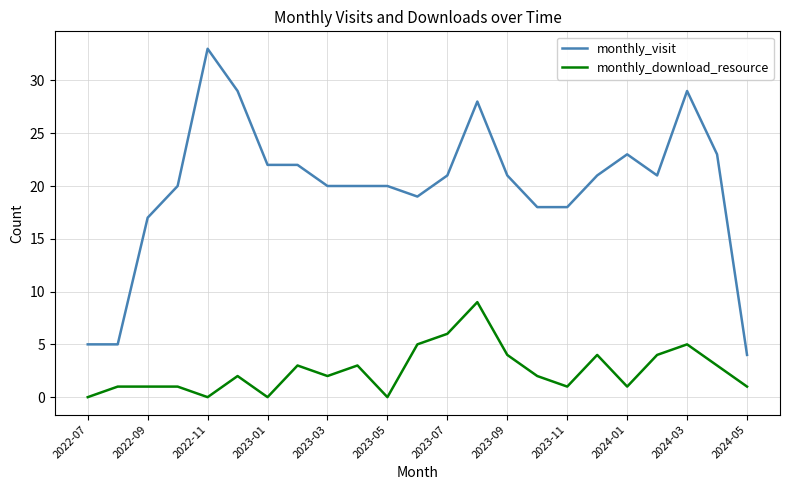

How many distinct data groups are displayed?

2